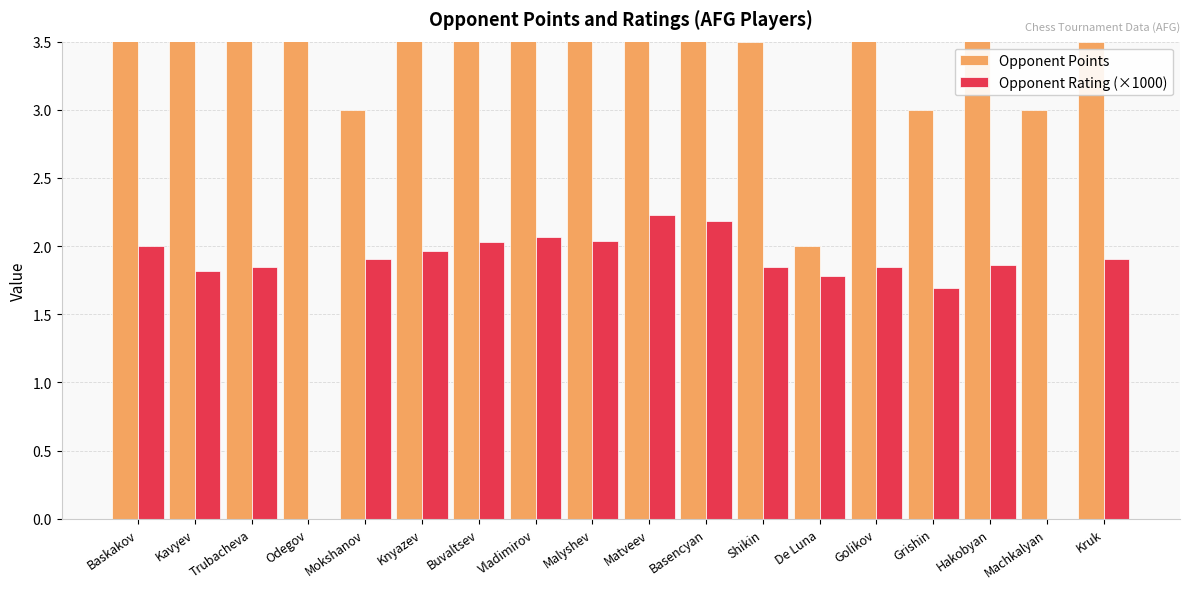

List the series in order of their peak value, lowest first.

Opponent Rating (×1000), Opponent Points